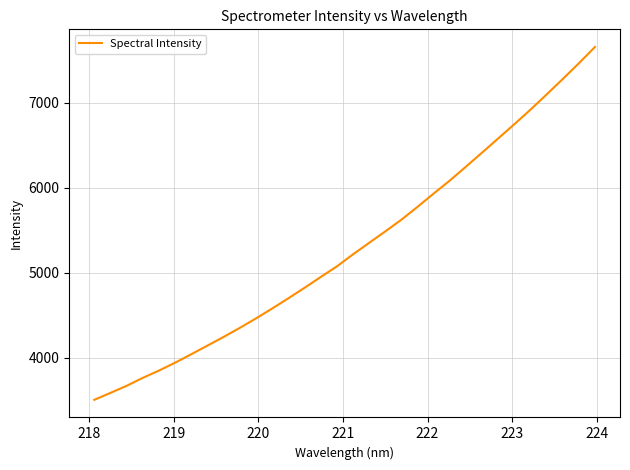

What is the greatest value displayed?

7656.4